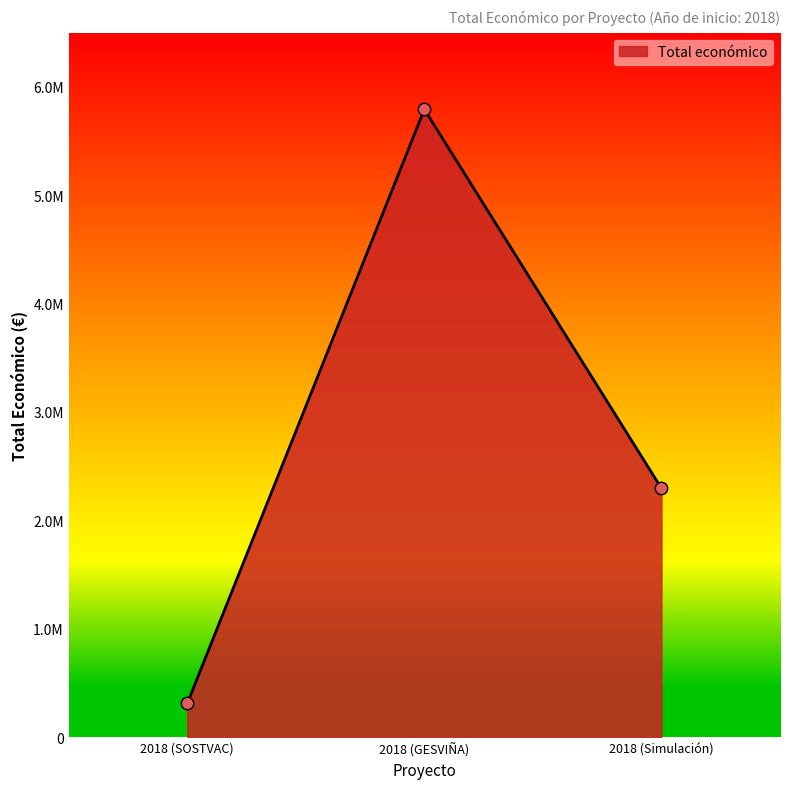

Between 2018 (Simulación) and 2018 (SOSTVAC), which is larger?

2018 (Simulación)